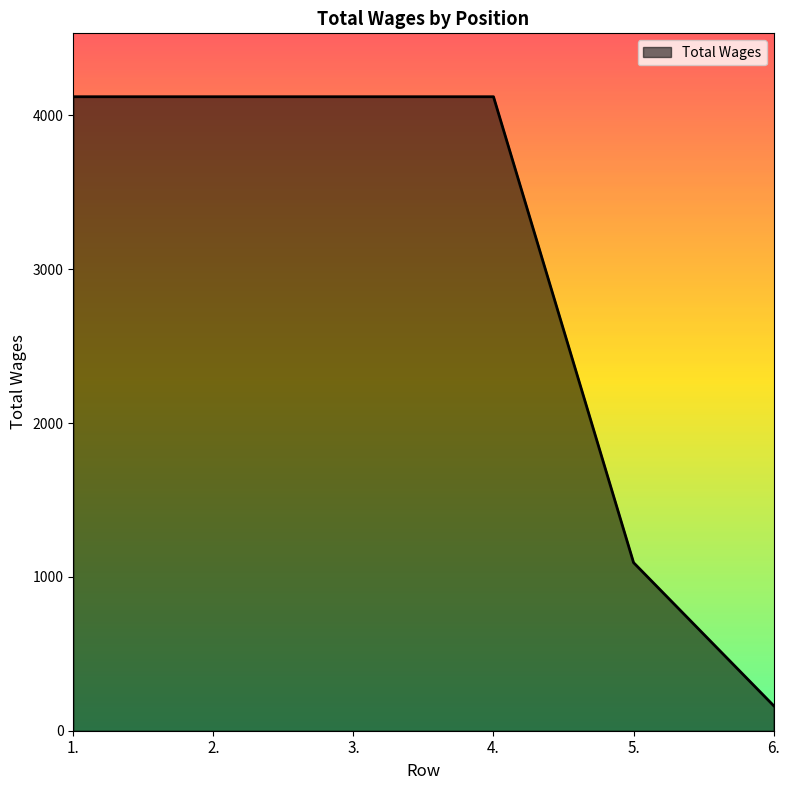

What is the difference between the values at 5. and 1.?

3029